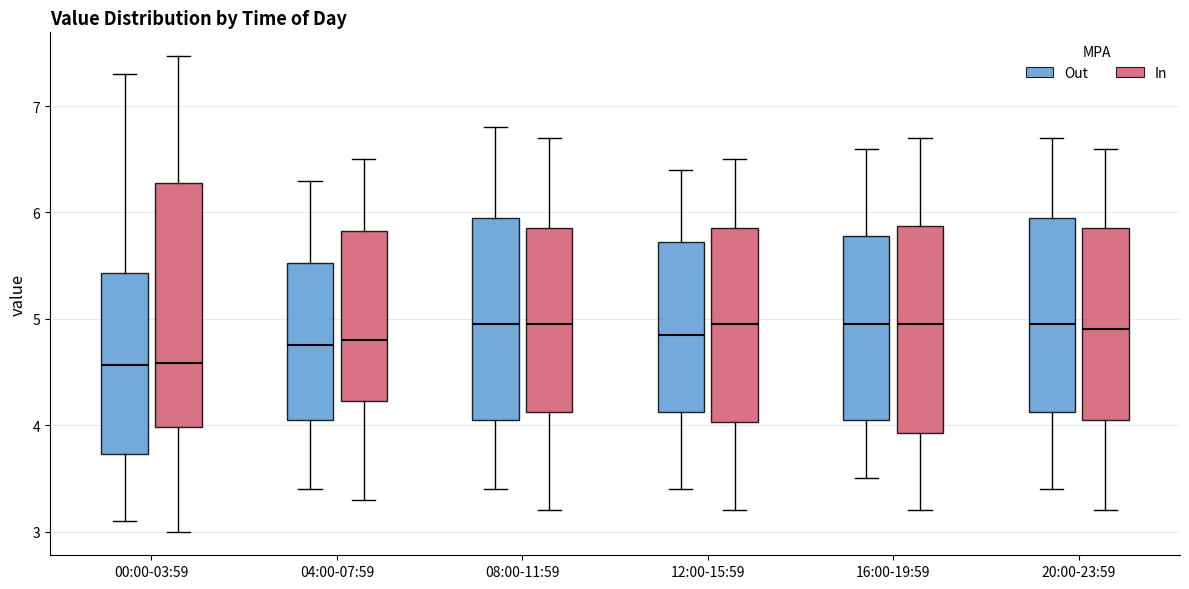

Reading left to right, transcribe this box plot: for each box, give where its median line is, the range the box spans, and where its two whiskers end, as read against the y-axis. The values are not printed on the chart, so give them approximately, as read against the axis.

00:00-03:59 (Out): median 4.6, box 3.7 to 5.4, whiskers 3.1 to 7.3
00:00-03:59 (In): median 4.6, box 4.0 to 6.3, whiskers 3.0 to 7.5
04:00-07:59 (Out): median 4.8, box 4.1 to 5.5, whiskers 3.4 to 6.3
04:00-07:59 (In): median 4.8, box 4.2 to 5.8, whiskers 3.3 to 6.5
08:00-11:59 (Out): median 5.0, box 4.1 to 6.0, whiskers 3.4 to 6.8
08:00-11:59 (In): median 5.0, box 4.1 to 5.9, whiskers 3.2 to 6.7
12:00-15:59 (Out): median 4.9, box 4.1 to 5.7, whiskers 3.4 to 6.4
12:00-15:59 (In): median 5.0, box 4.0 to 5.9, whiskers 3.2 to 6.5
16:00-19:59 (Out): median 5.0, box 4.1 to 5.8, whiskers 3.5 to 6.6
16:00-19:59 (In): median 5.0, box 3.9 to 5.9, whiskers 3.2 to 6.7
20:00-23:59 (Out): median 5.0, box 4.1 to 6.0, whiskers 3.4 to 6.7
20:00-23:59 (In): median 4.9, box 4.1 to 5.9, whiskers 3.2 to 6.6